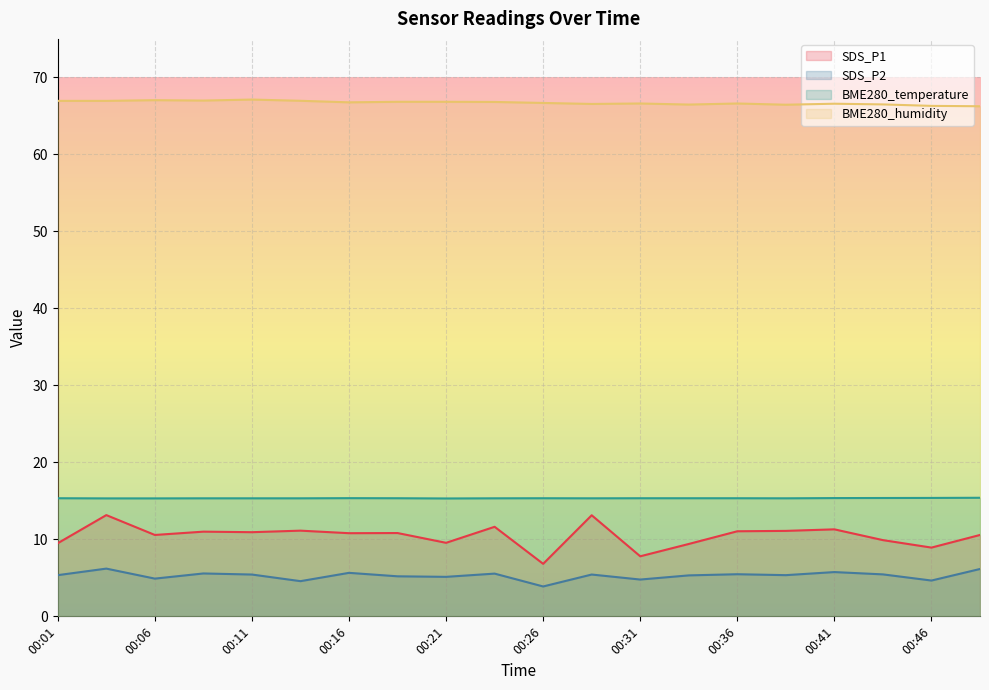

Reading right to left, what are all the values shown in this chart?

SDS_P1: 10.6	8.9	9.9	11.3	11.1	11.1	9.4	7.8	13.1	6.8	11.6	9.6	10.8	10.8	11.1	10.9	11.0	10.6	13.2	9.5
SDS_P2: 6.2	4.7	5.5	5.8	5.3	5.5	5.3	4.8	5.4	3.9	5.5	5.1	5.2	5.7	4.6	5.4	5.6	4.9	6.2	5.3
BME280_temperature: 15.4	15.4	15.4	15.4	15.3	15.3	15.3	15.3	15.3	15.3	15.3	15.3	15.3	15.3	15.3	15.3	15.3	15.3	15.3	15.3
BME280_humidity: 66.2	66.3	66.5	66.6	66.5	66.6	66.5	66.6	66.5	66.7	66.8	66.8	66.8	66.8	67.0	67.1	67.0	67.0	67.0	67.0